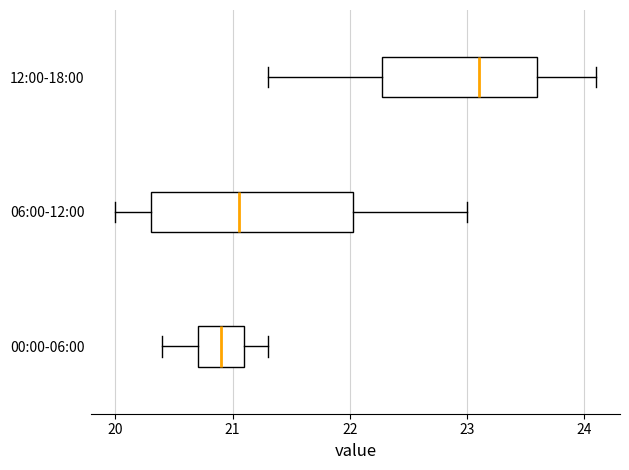

Where is the right edge of the box for 06:00-12:00 on the x-axis? The values are not printed on the chart, so give them approximately, as read against the axis.

22.0